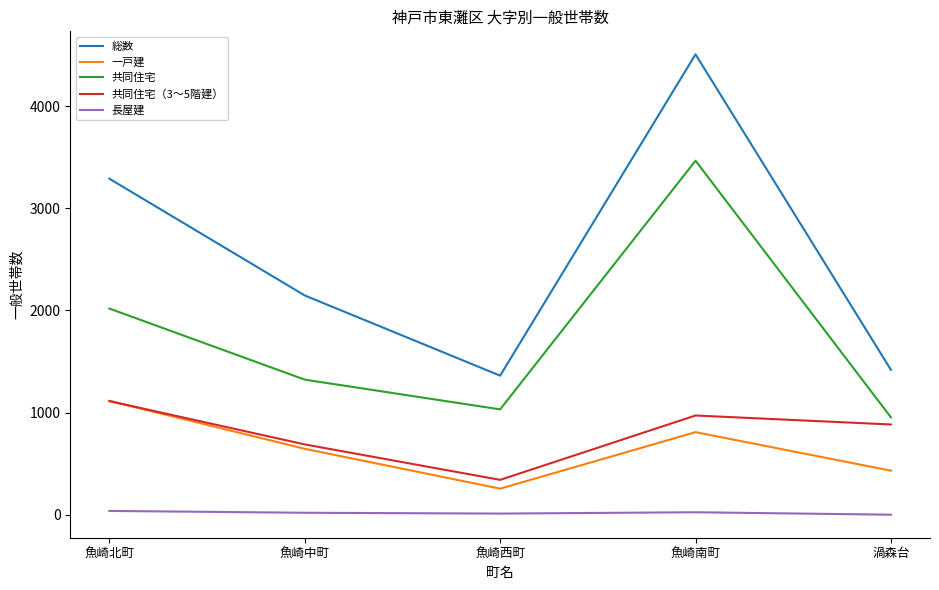

True or false: 共同住宅 has a value of 5379 at 魚崎南町.

False